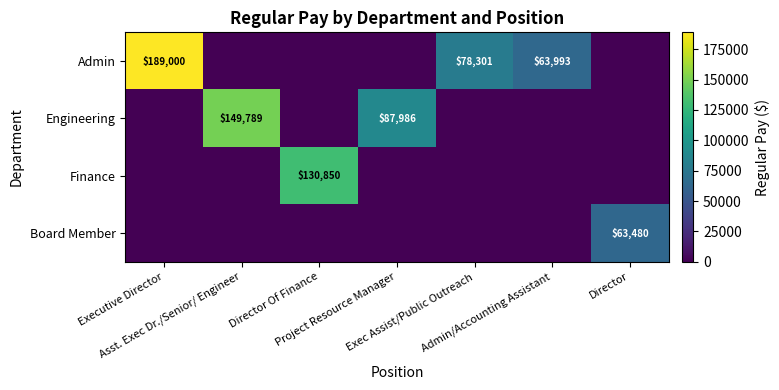

True or false: Finance has a value of 0 at Asst. Exec Dr./Senior/ Engineer.

True